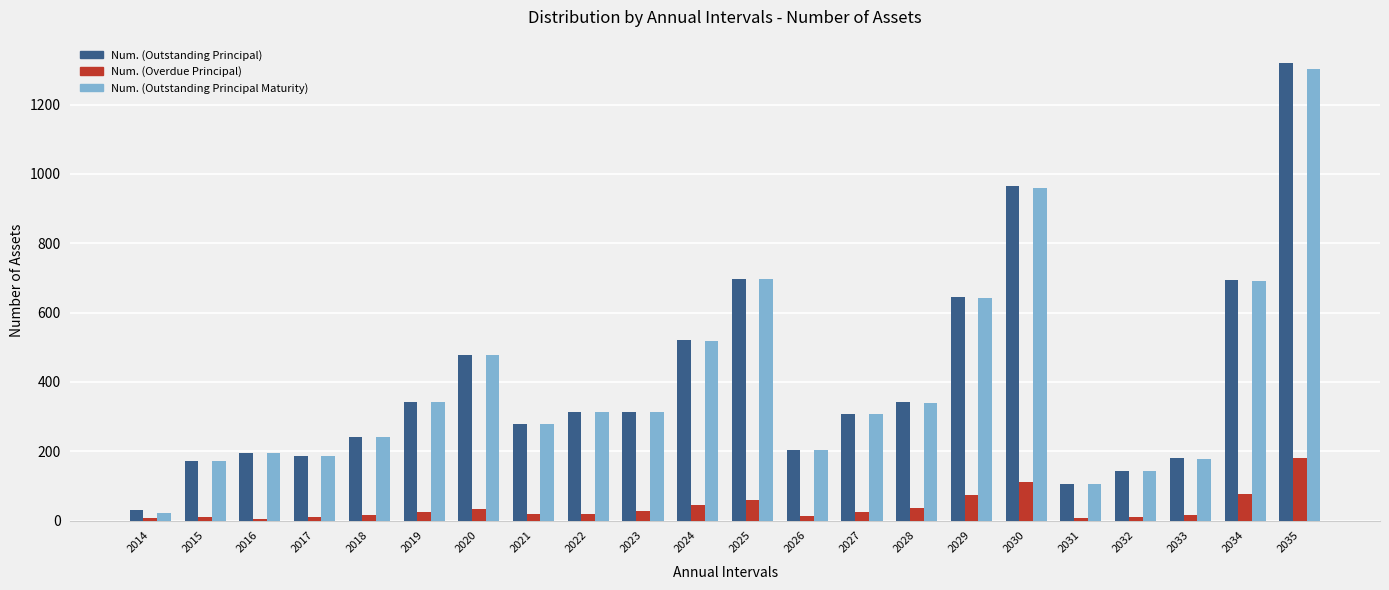

How many values in the Num. (Outstanding Principal Maturity) series are below 312?

11